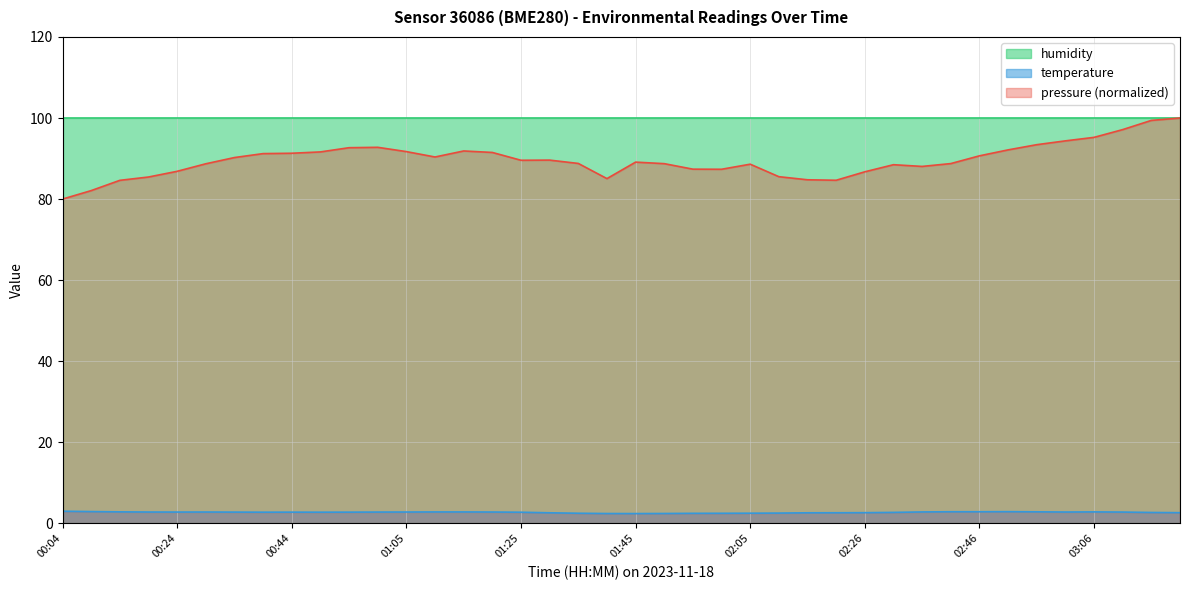

True or false: pressure and temperature cross at least once.

False